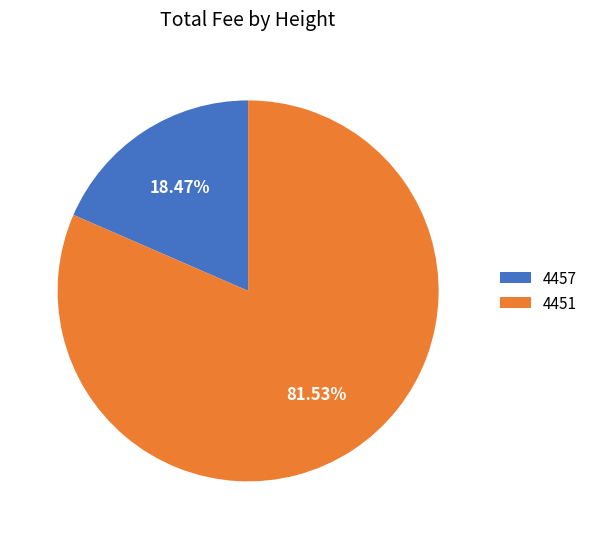

To the nearest percent, what is the difference between the largest and smallest slice percentages?

63%